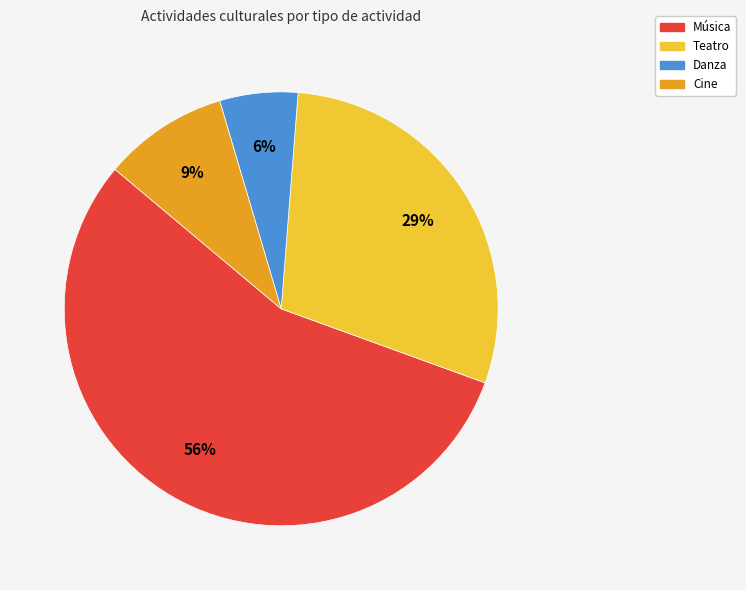

Rank the categories by value from highest to lowest.

Música, Teatro, Cine, Danza